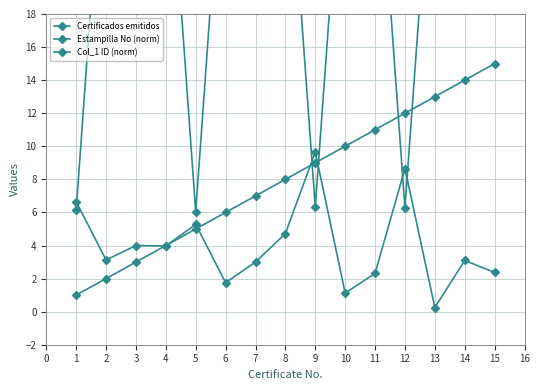

Is it true that Certificados emitidos equals 1.5 at 5?

False